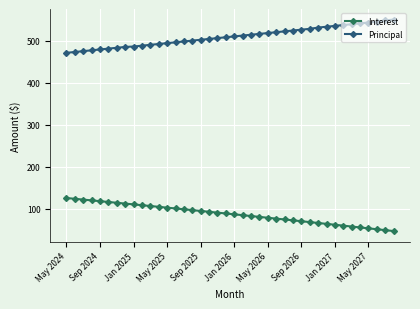

What is the value of the Principal point at the 24th from the left?

516.0